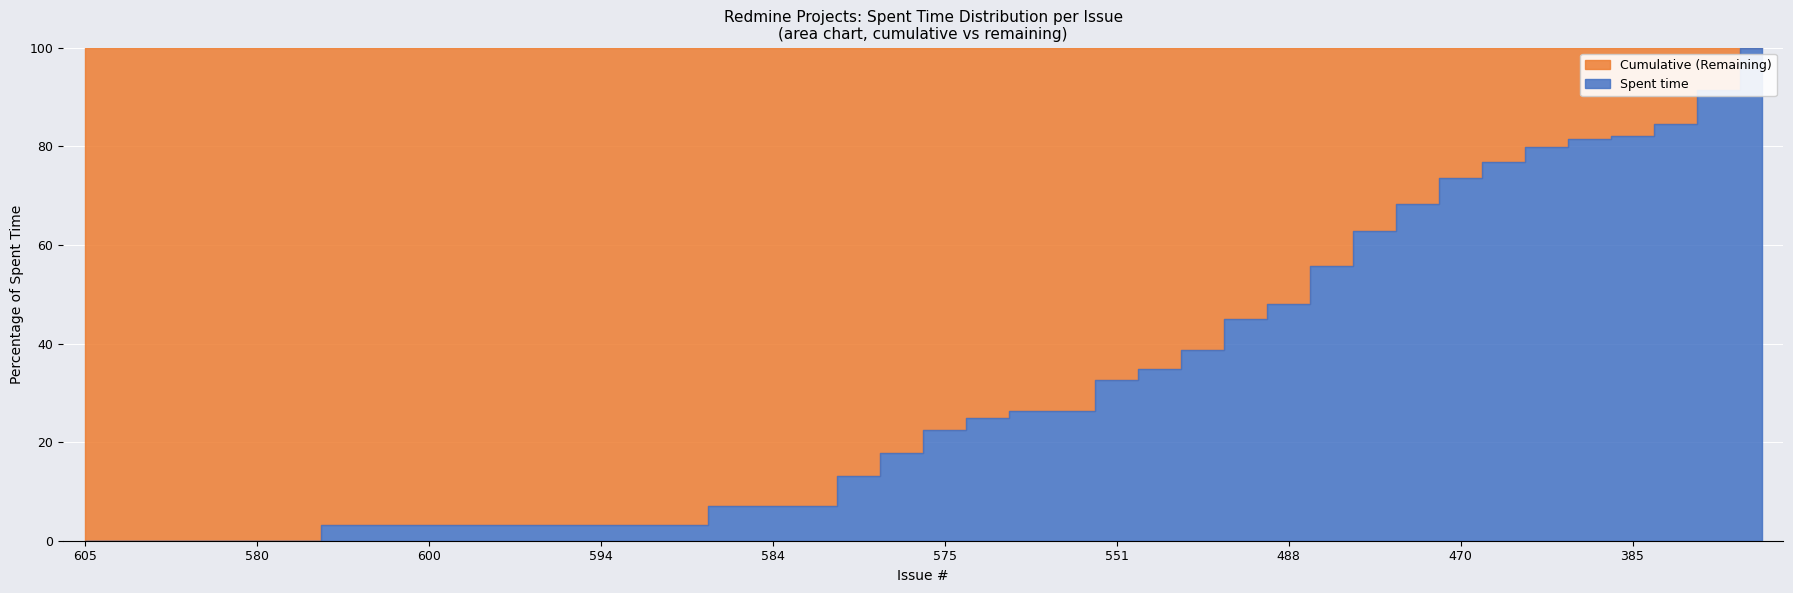

Which series has the widest spread of values?

Cumulative